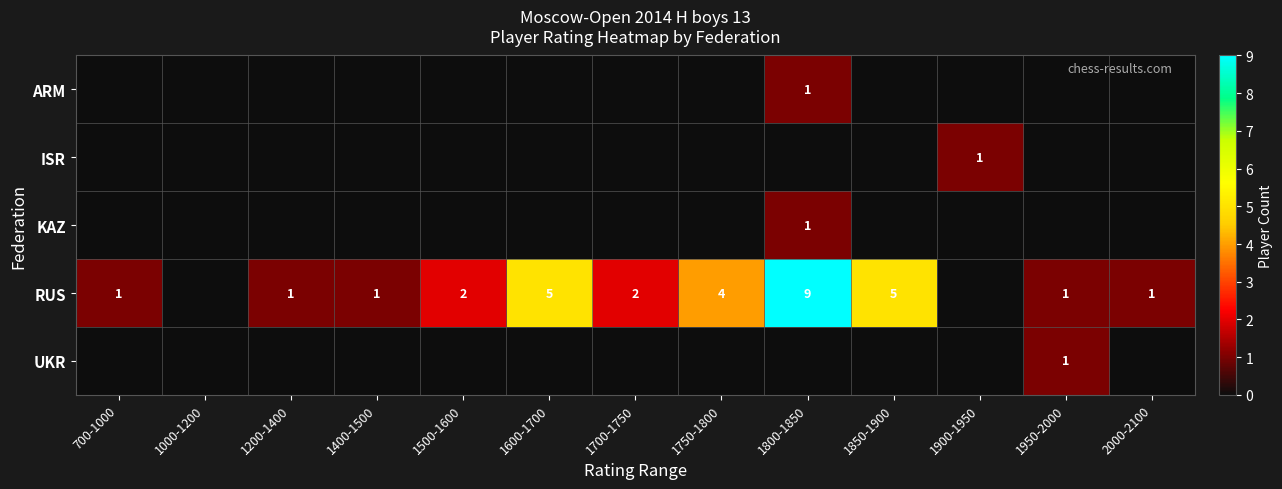

True or false: row_1 has a value of 1 at 1500-1600.

False